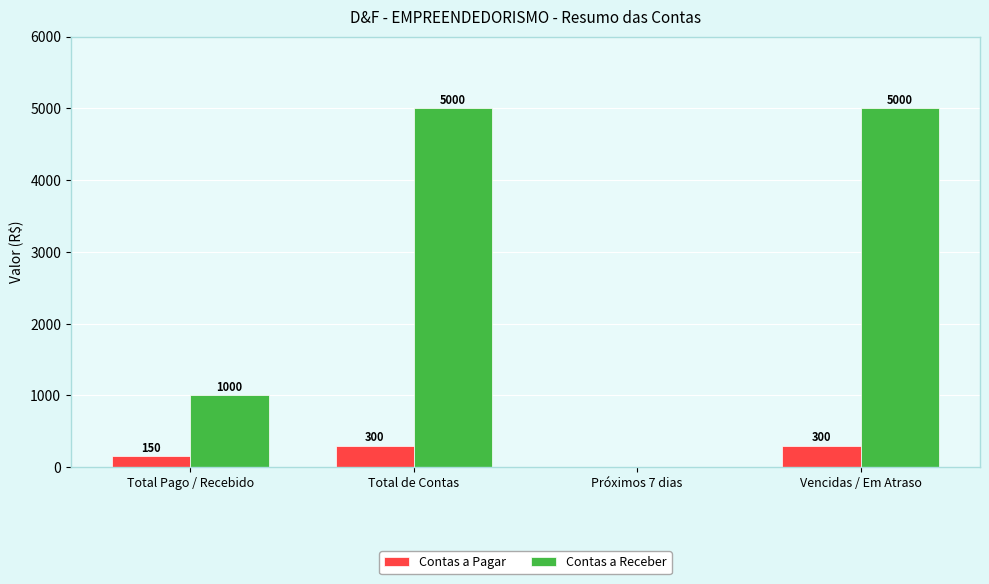

Which series has the largest total across all categories?

Contas a Receber